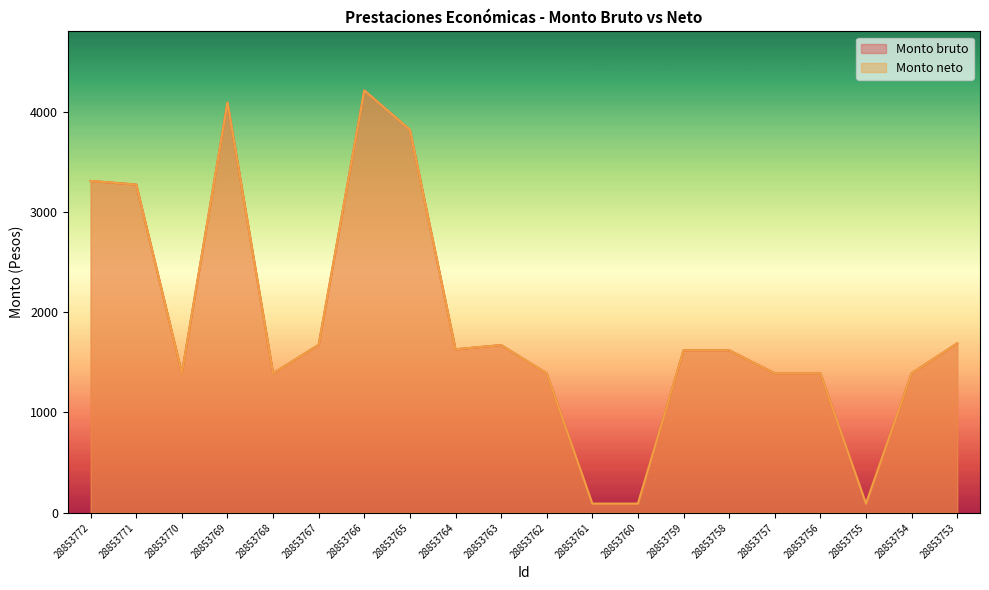

The Monto neto series shows 1391.1 at 28853770. True or false?

True